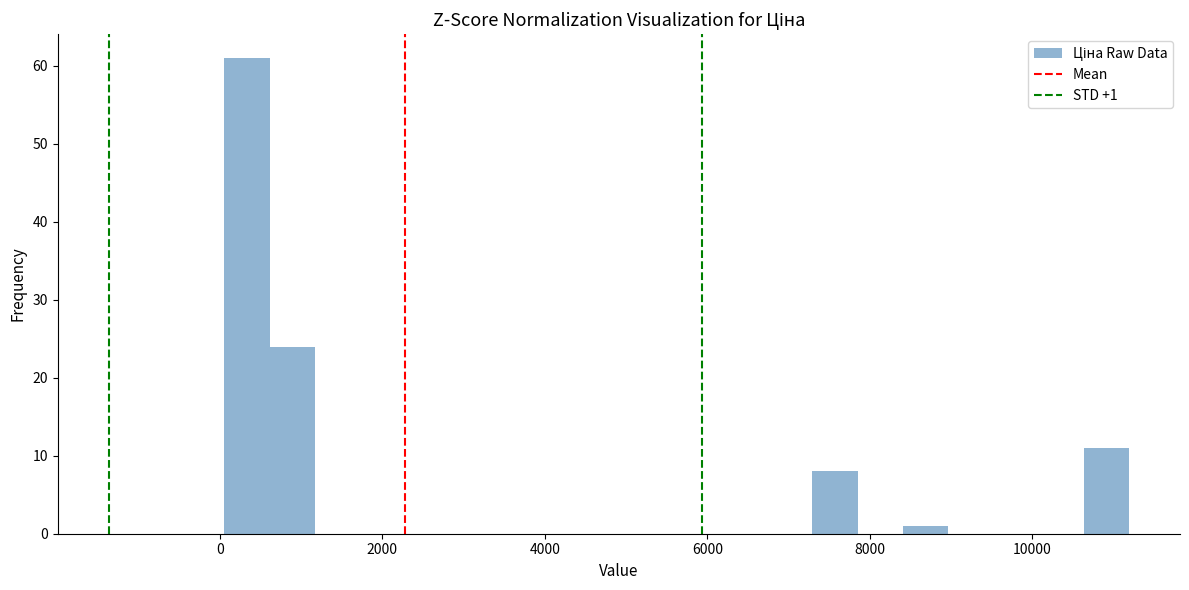

Read against the x-axis, roughly where is the centre of the tallest bar?

400